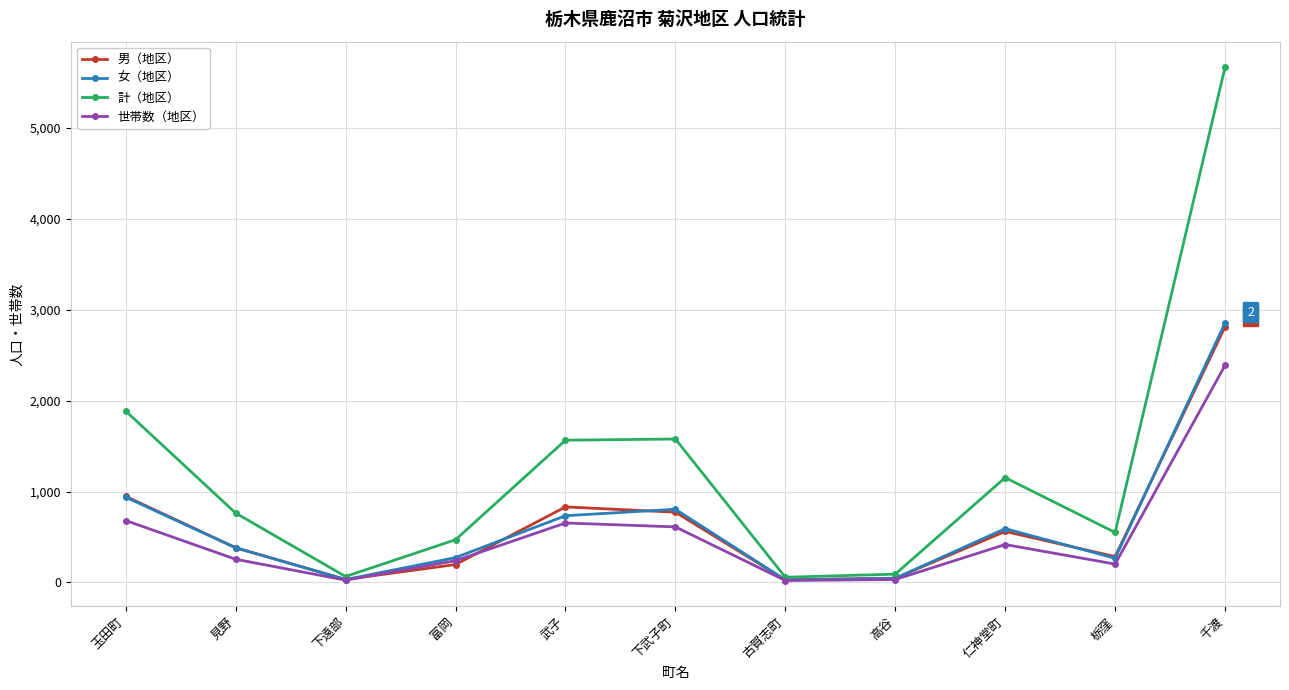

Which series changed the most between 下遠部 and 千渡?

計（地区）